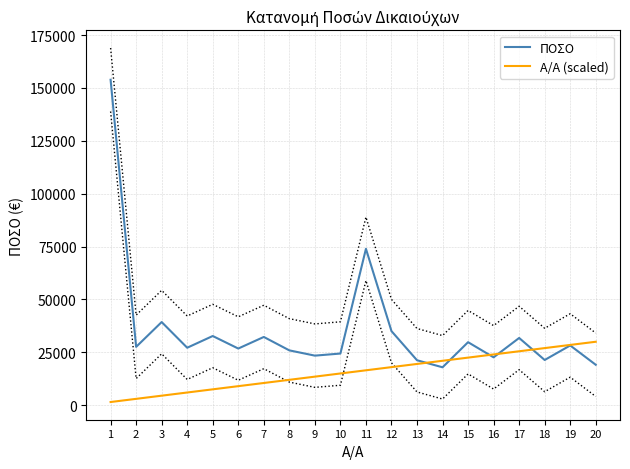

What is the sum of the ΠΟΣΟ values at 1 and 12?

188922.7